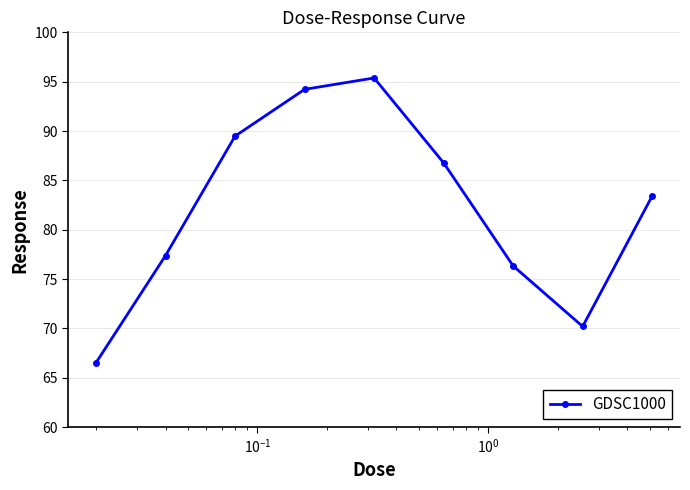

True or false: there are more than 1 points higher than both neighbors.

False